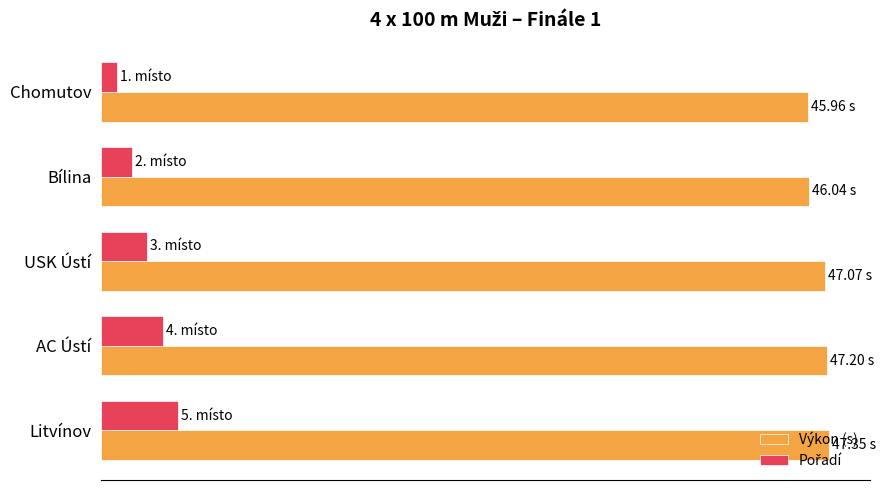

Rank the series by their maximum value, from lowest to highest.

Pořadí, Výkon (s)